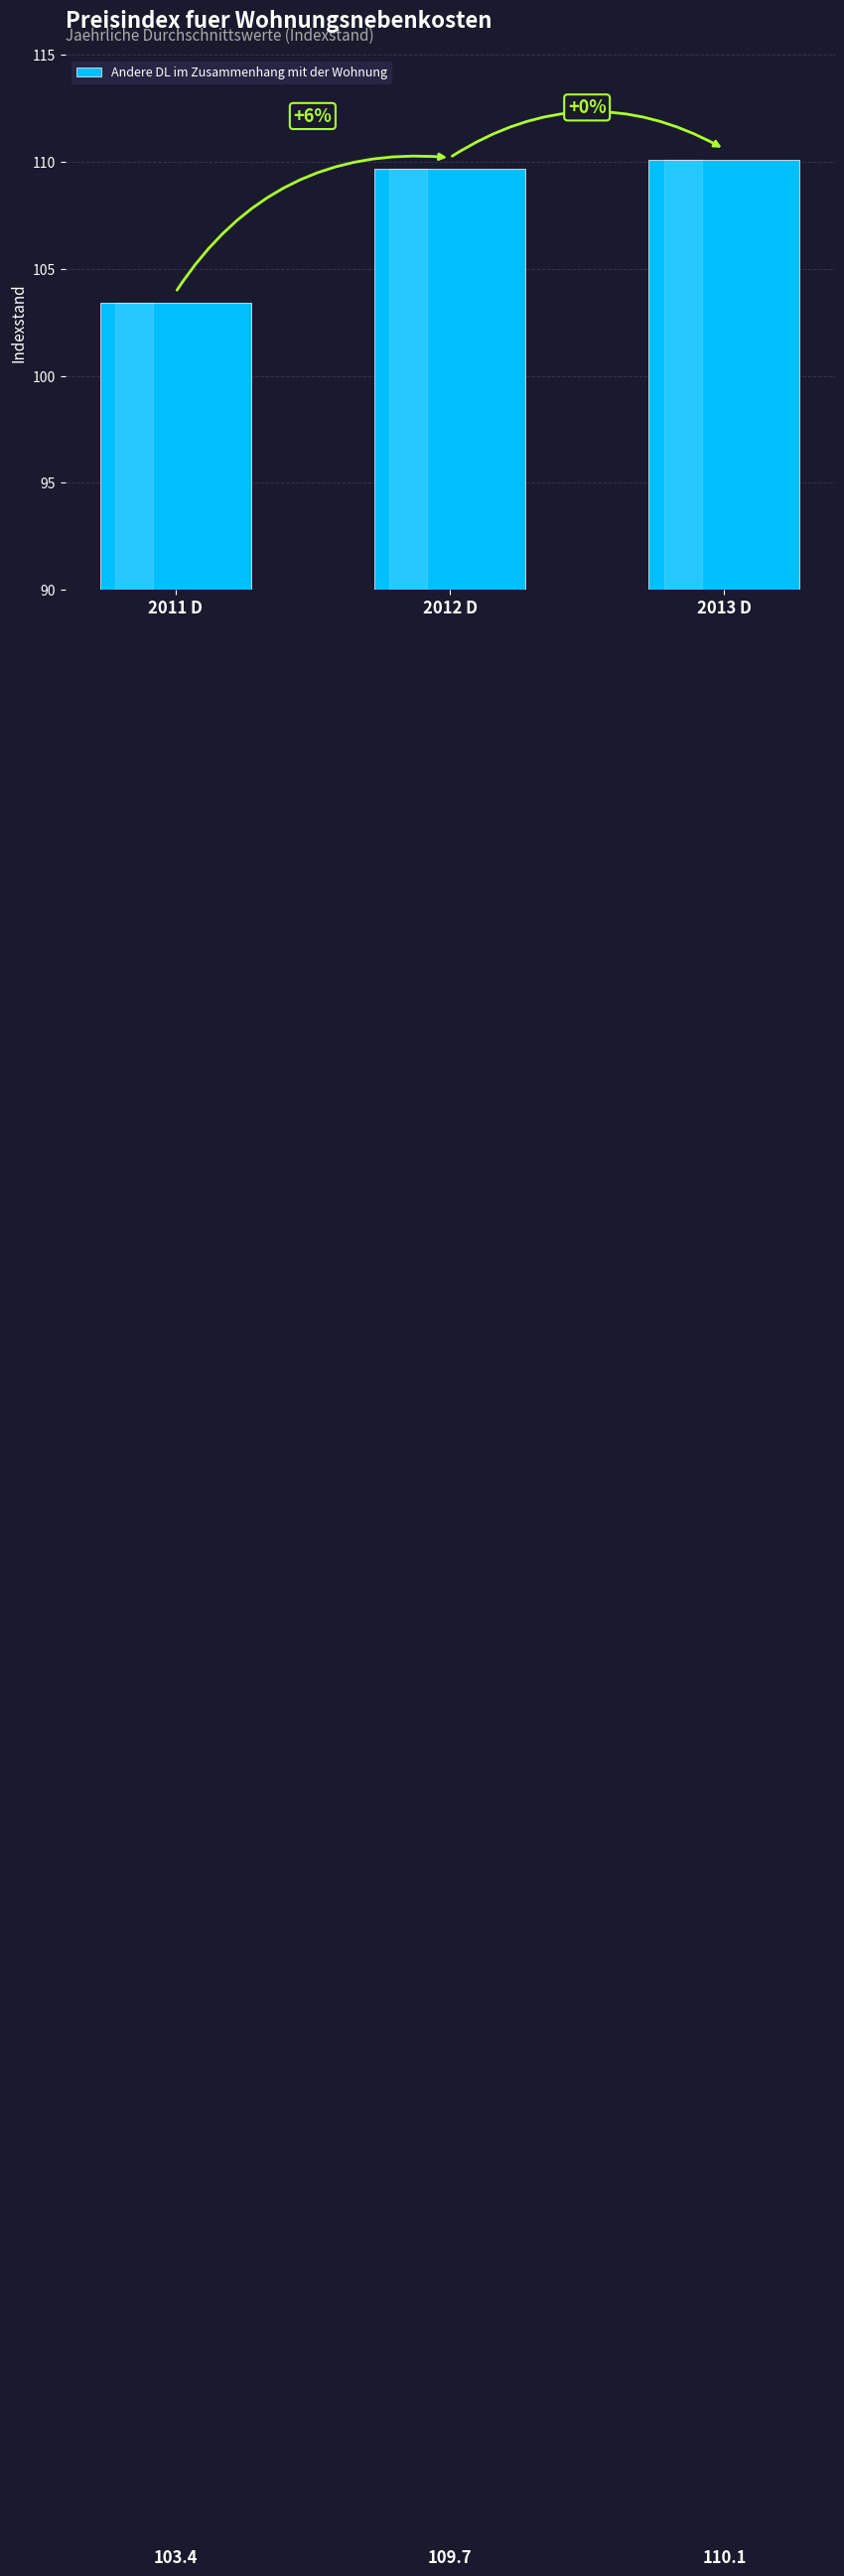

The chart shows a value of 109.7 at 2012 D. True or false?

True